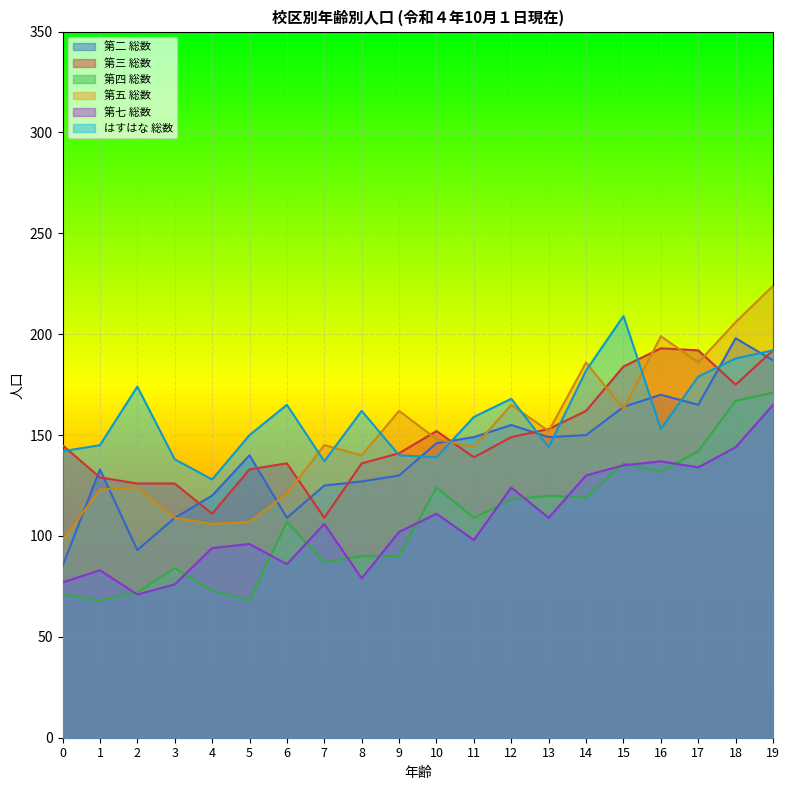

Which category has the highest value in the 第三 総数 series?

16